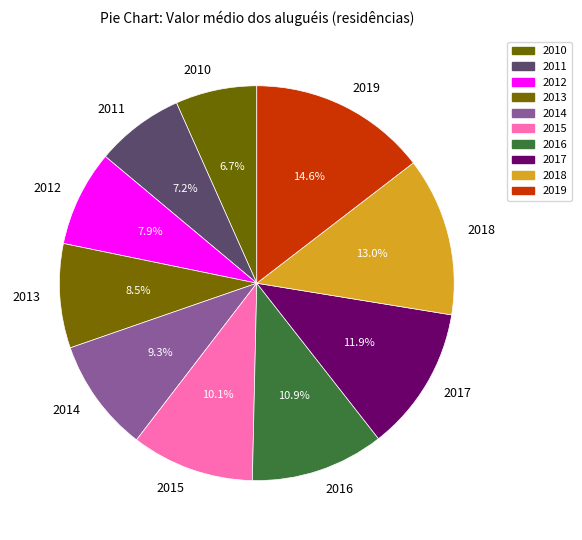

To the nearest percent, what is the difference between the 2016 and 2017 slice percentages?

1%